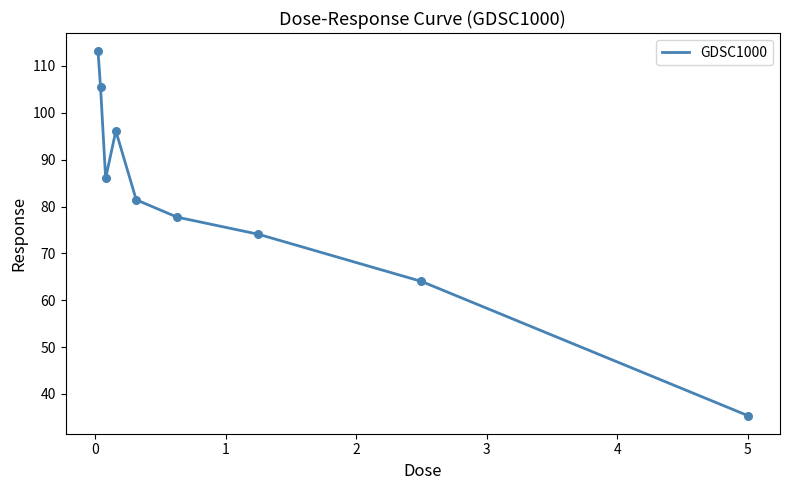

What is the difference between the maximum and minimum values?

77.7